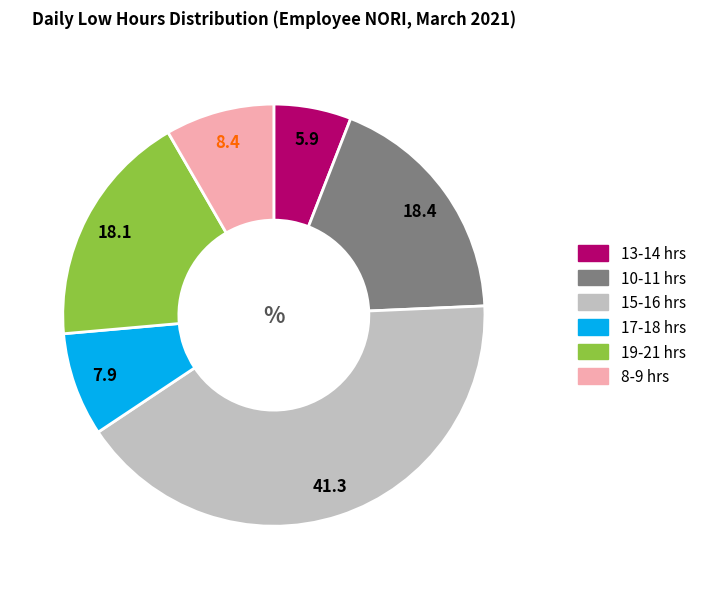

Is there any slice that represents more than half of the pie?

No